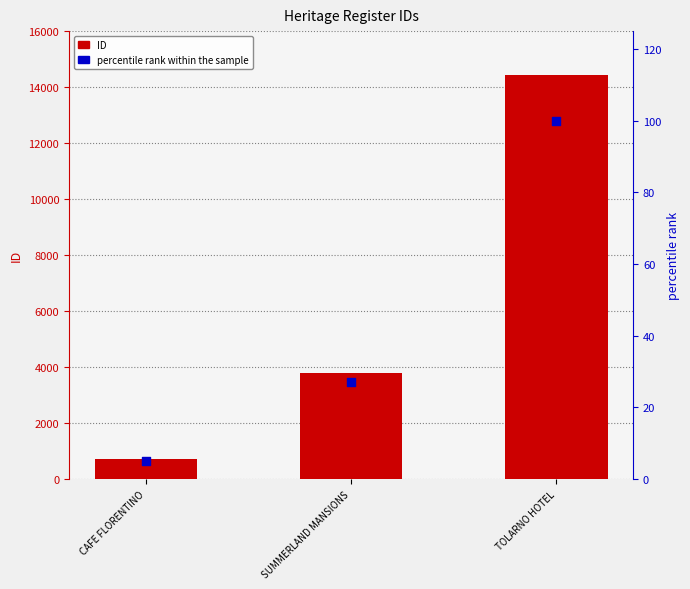

What is the total value across all series at SUMMERLAND MANSIONS?

3806